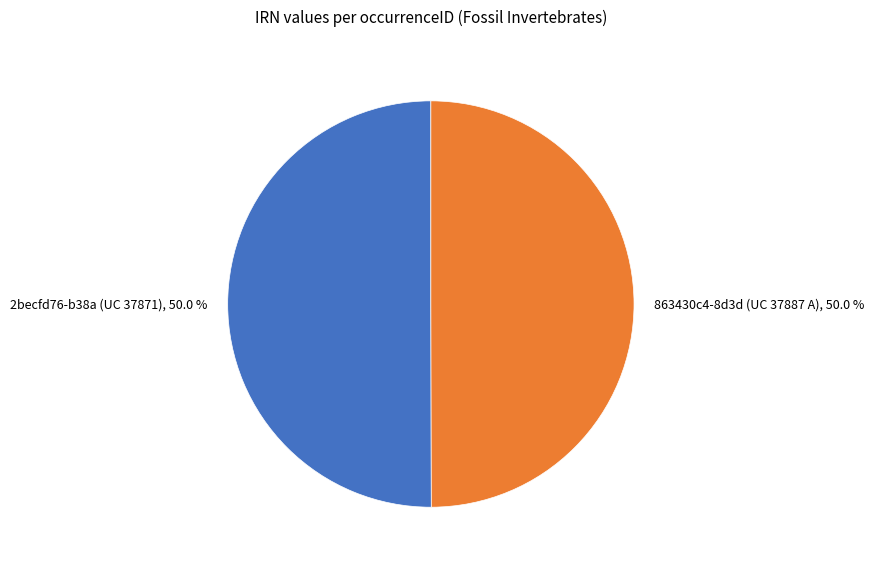

What portion of the pie excludes 863430c4-8d3d (UC 37887 A)?

50.0%